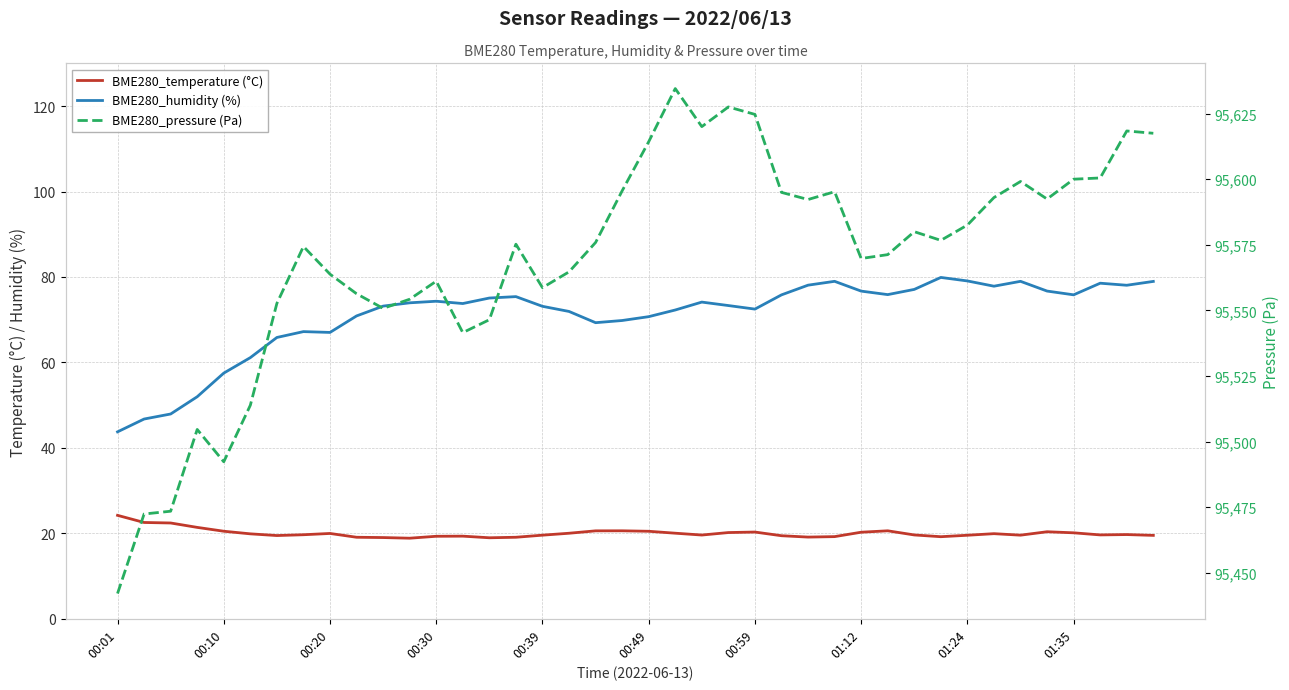

List the series in order of their peak value, highest first.

BME280_pressure (Pa), BME280_humidity (%), BME280_temperature (°C)